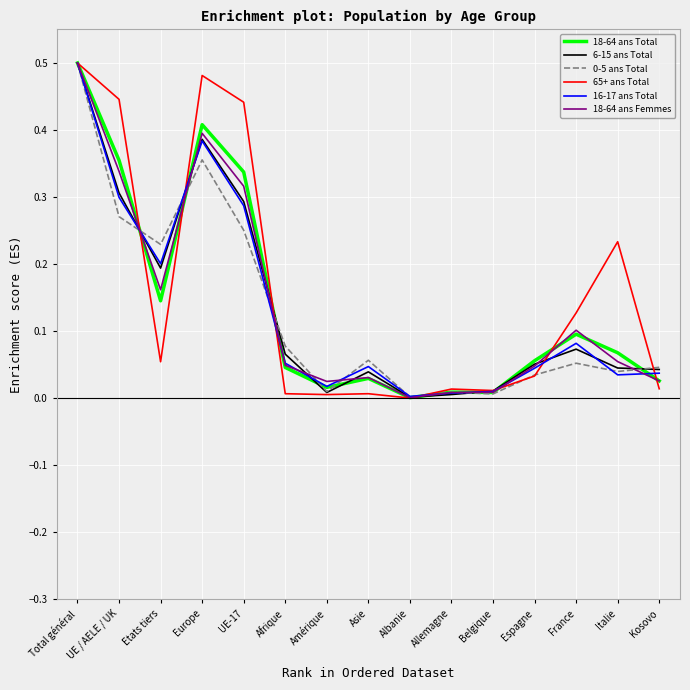

True or false: 18-64 ans Total has a value of 0.4 at Europe.

True